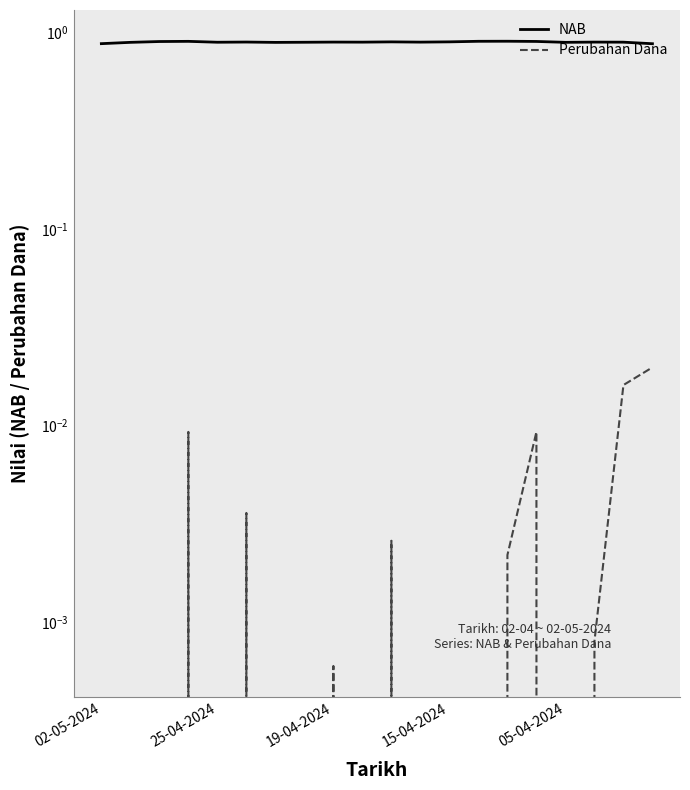

True or false: Perubahan Dana has a value of 0.0 at 10.

False